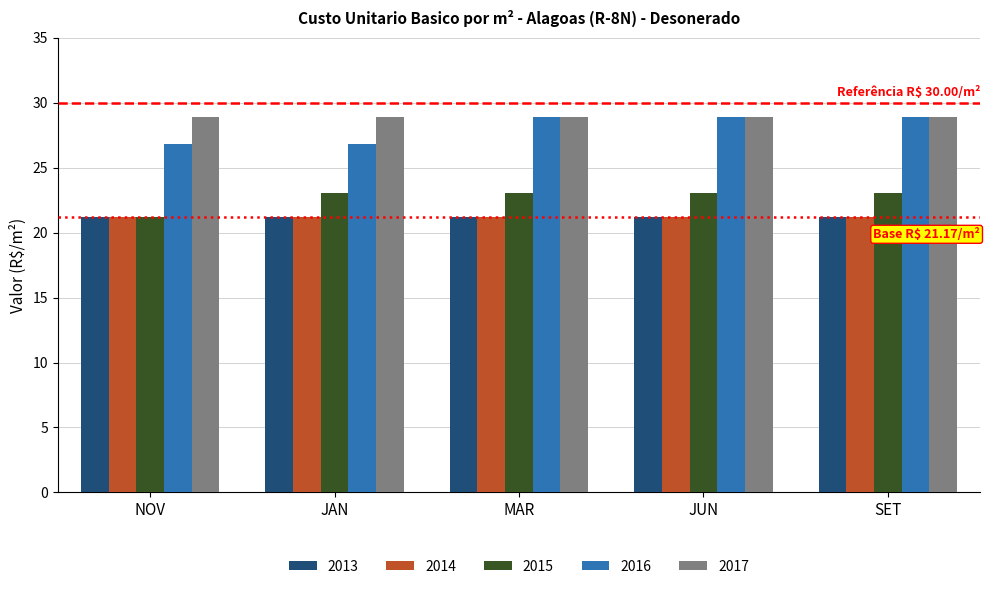

What is the maximum value for 2015?

23.1